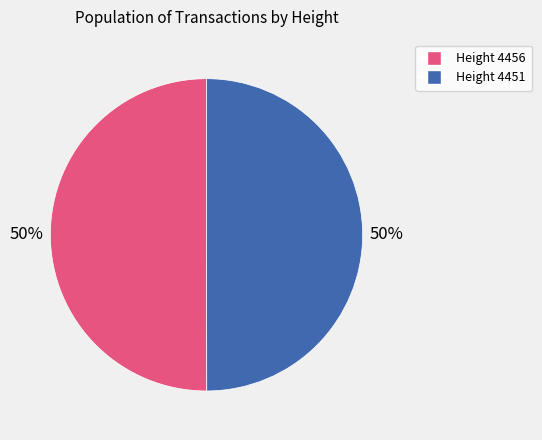

To the nearest percent, what is the average slice percentage?

50%